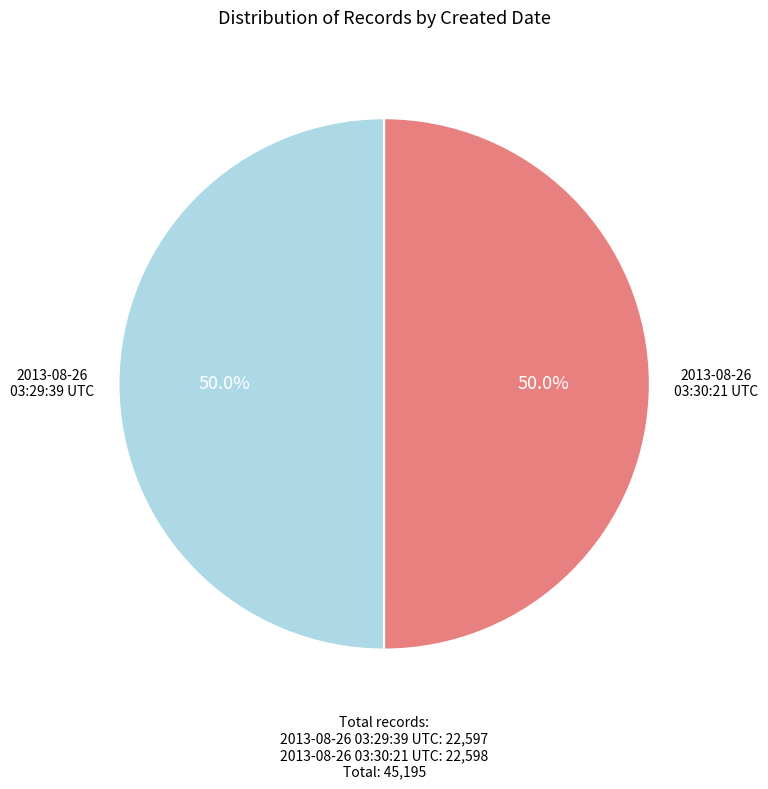

What percentage is NOT represented by 2013-08-26 03:30:21 UTC?

50.0%